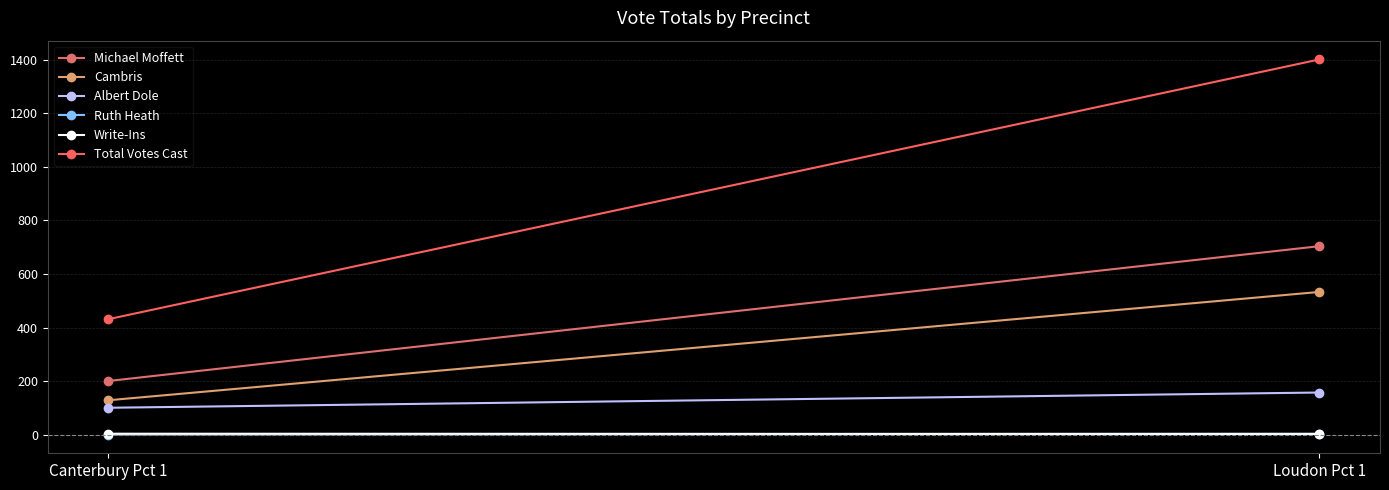

What is the difference between the highest and lowest values at Loudon Pct 1?

1400